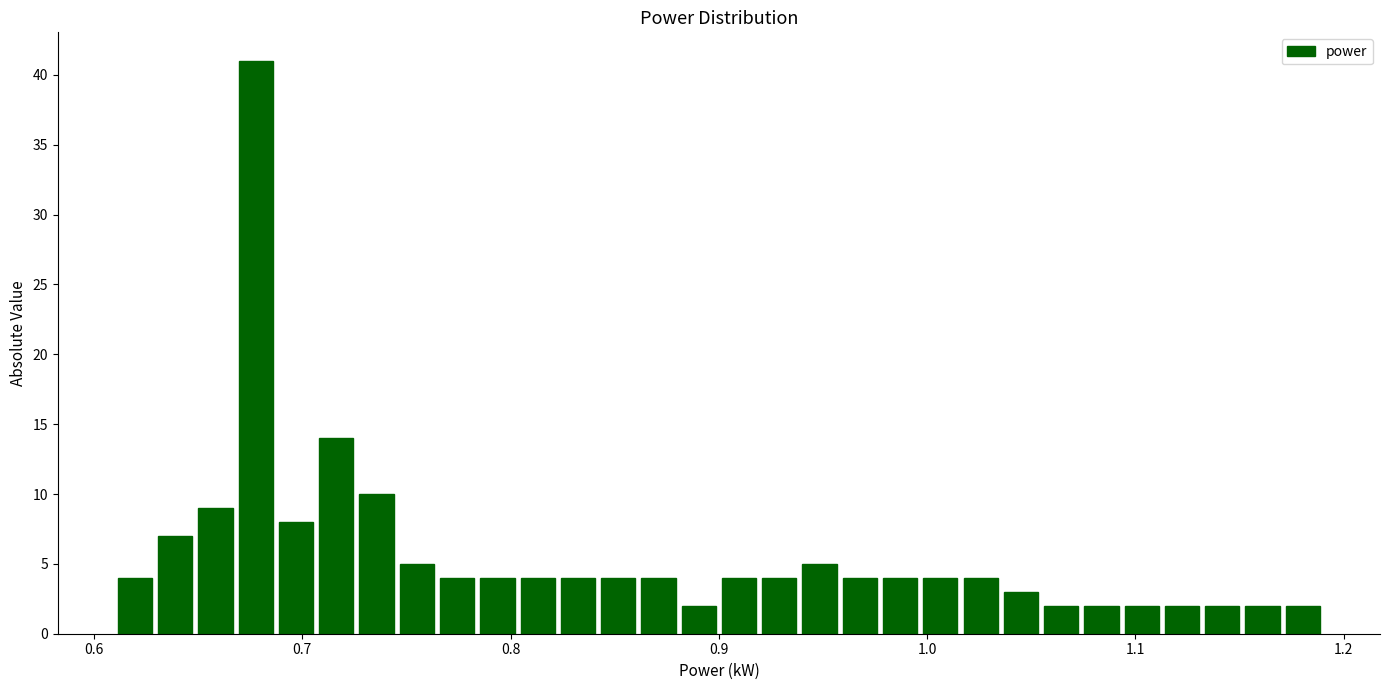

Read against the x-axis, roughly where is the centre of the tallest bar?

0.68